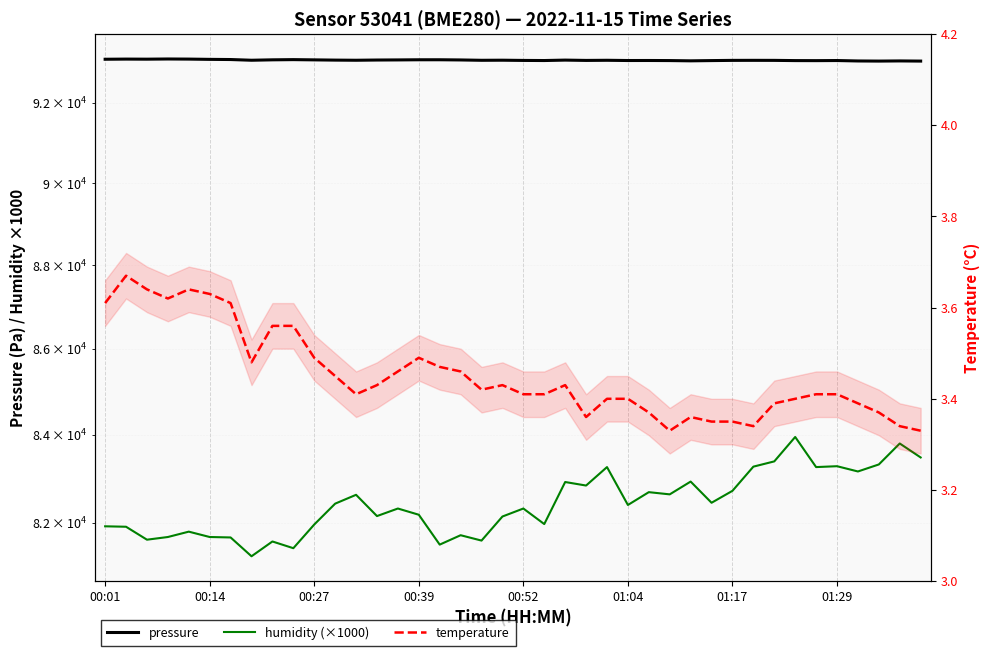

Where does the humidity (×1000) series first go above 82400?

11